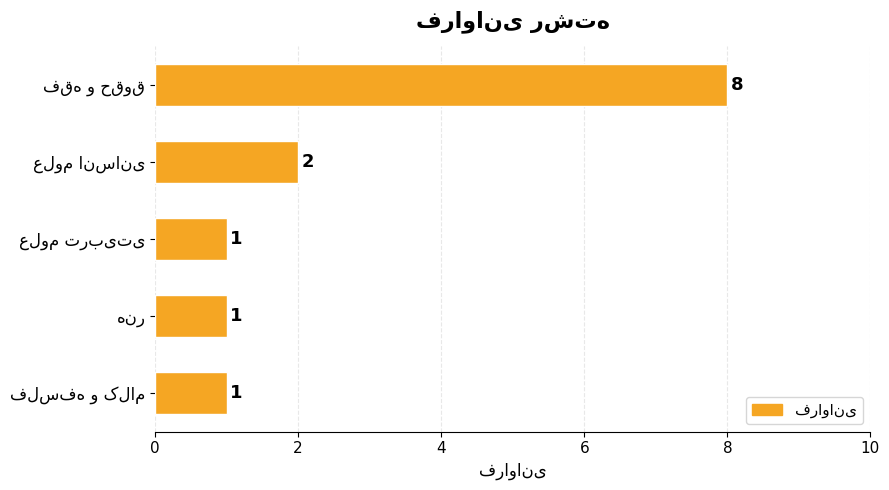

What is the value of the 1st bar from the top?

8